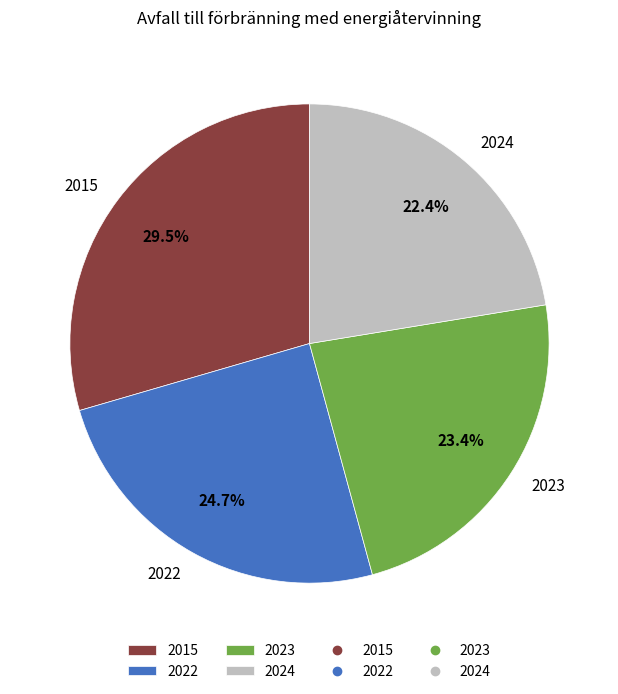

Rank the categories by value from lowest to highest.

2024, 2023, 2022, 2015